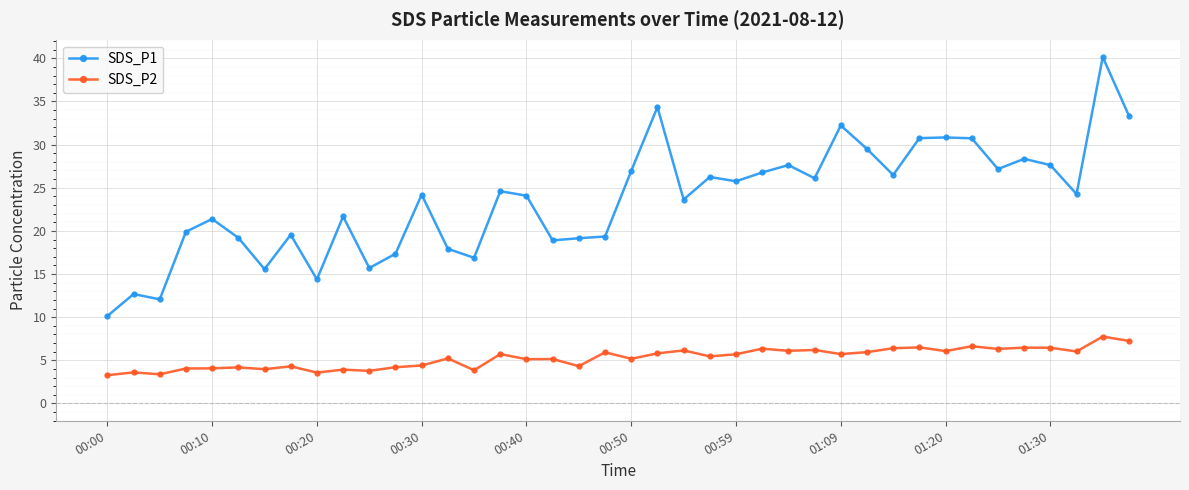

True or false: SDS_P1 has more than 0 interior local peaks.

True